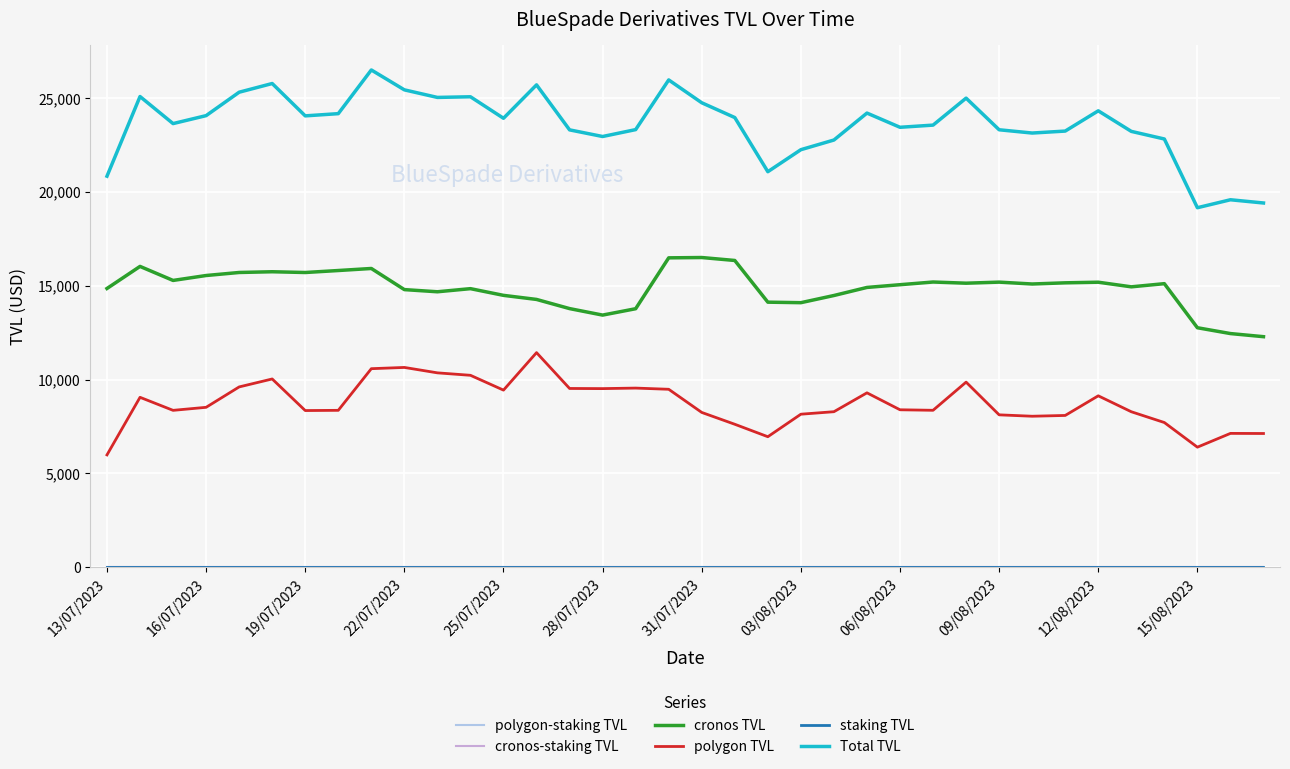

Does the chart have visible grid lines?

Yes